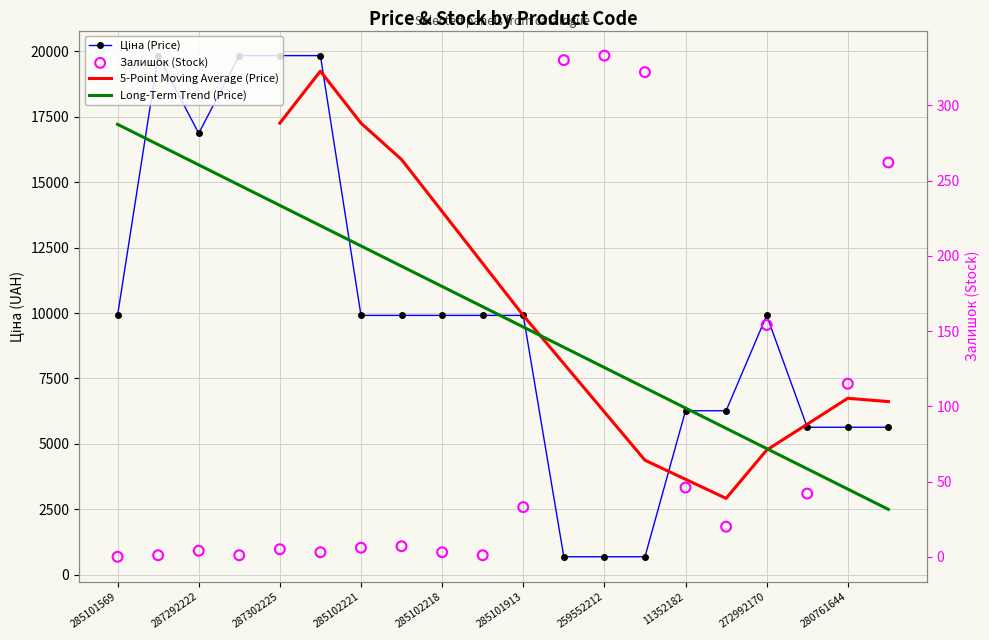

At which category is the sum across all series the highest?

287302225